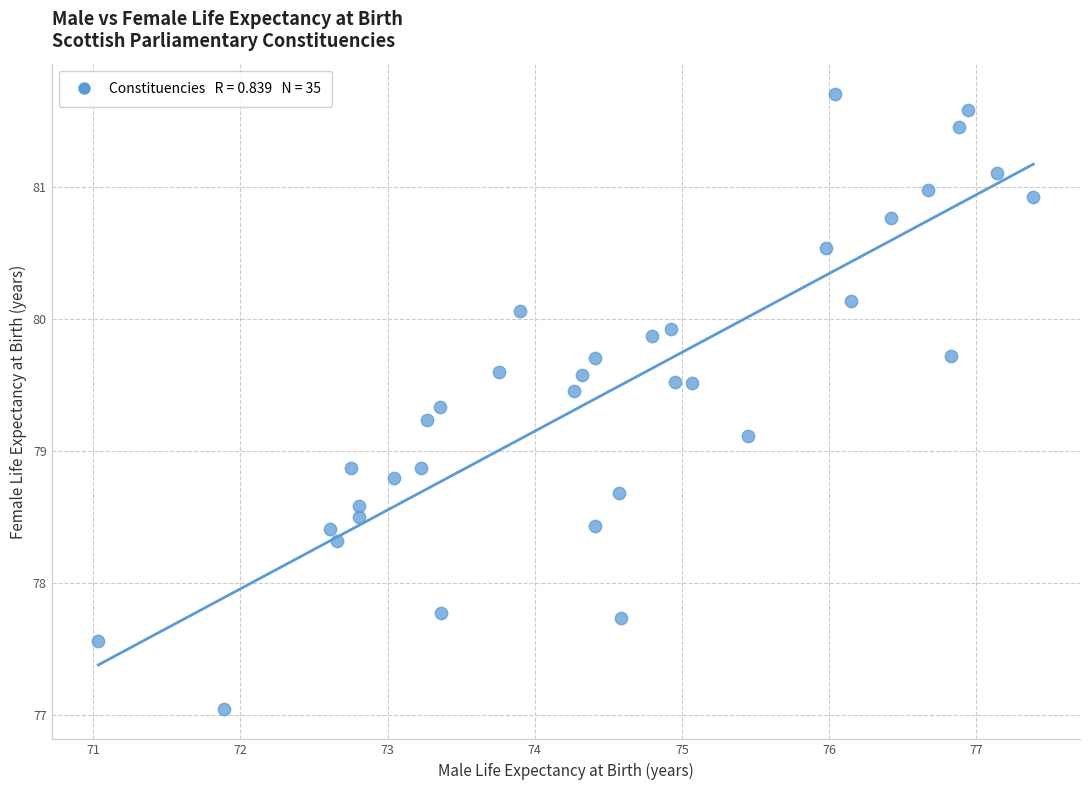

What is the range of X values (max minus min)?

6.4